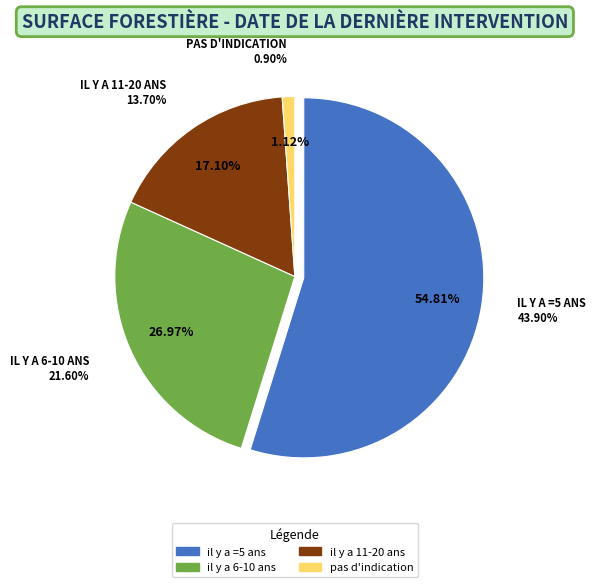

How much of the chart is everything except il y a =5 ans?

45.2%